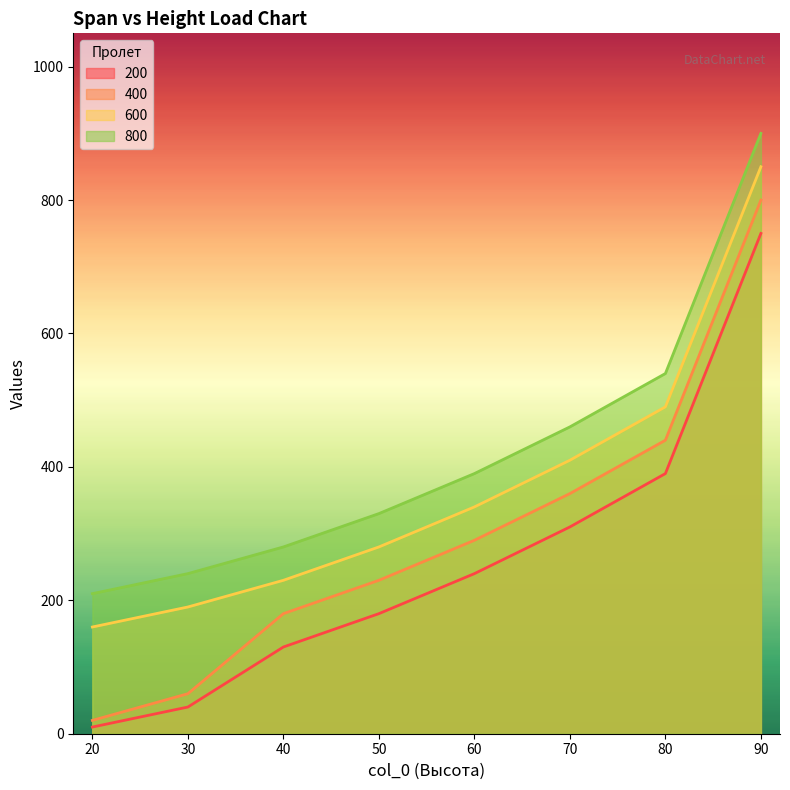

How many lines are shown in the chart?

4